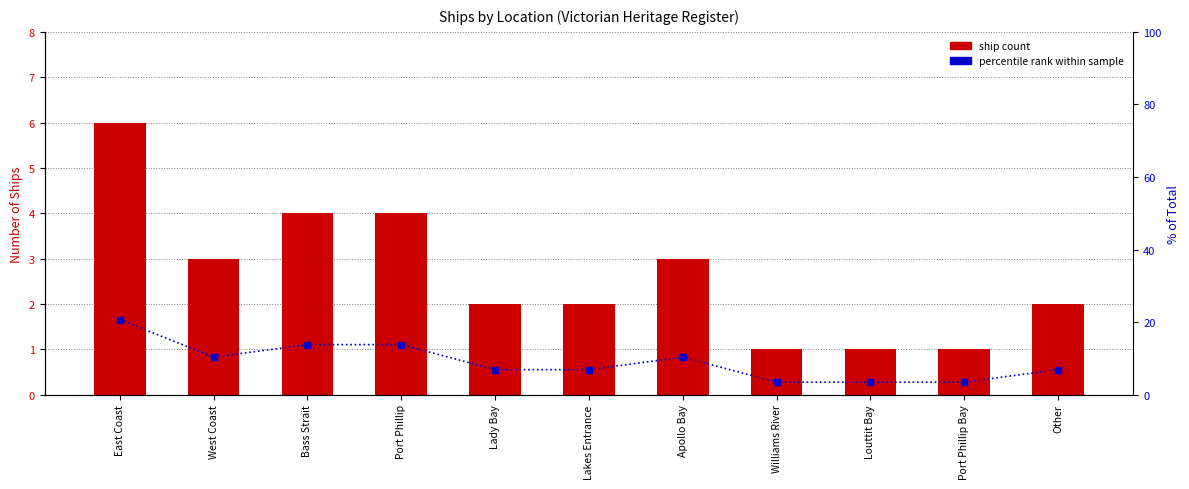

Reading left to right, extract all data points from this chart.

Ship Count: East Coast=6.0	West Coast=3.0	Bass Strait=4.0	Port Phillip=4.0	Lady Bay=2.0	Lakes Entrance=2.0	Apollo Bay=3.0	Williams River=1.0	Louttit Bay=1.0	Port Phillip Bay=1.0	Other=2.0
% of total: East Coast=20.7	West Coast=10.3	Bass Strait=13.8	Port Phillip=13.8	Lady Bay=6.9	Lakes Entrance=6.9	Apollo Bay=10.3	Williams River=3.4	Louttit Bay=3.4	Port Phillip Bay=3.4	Other=6.9